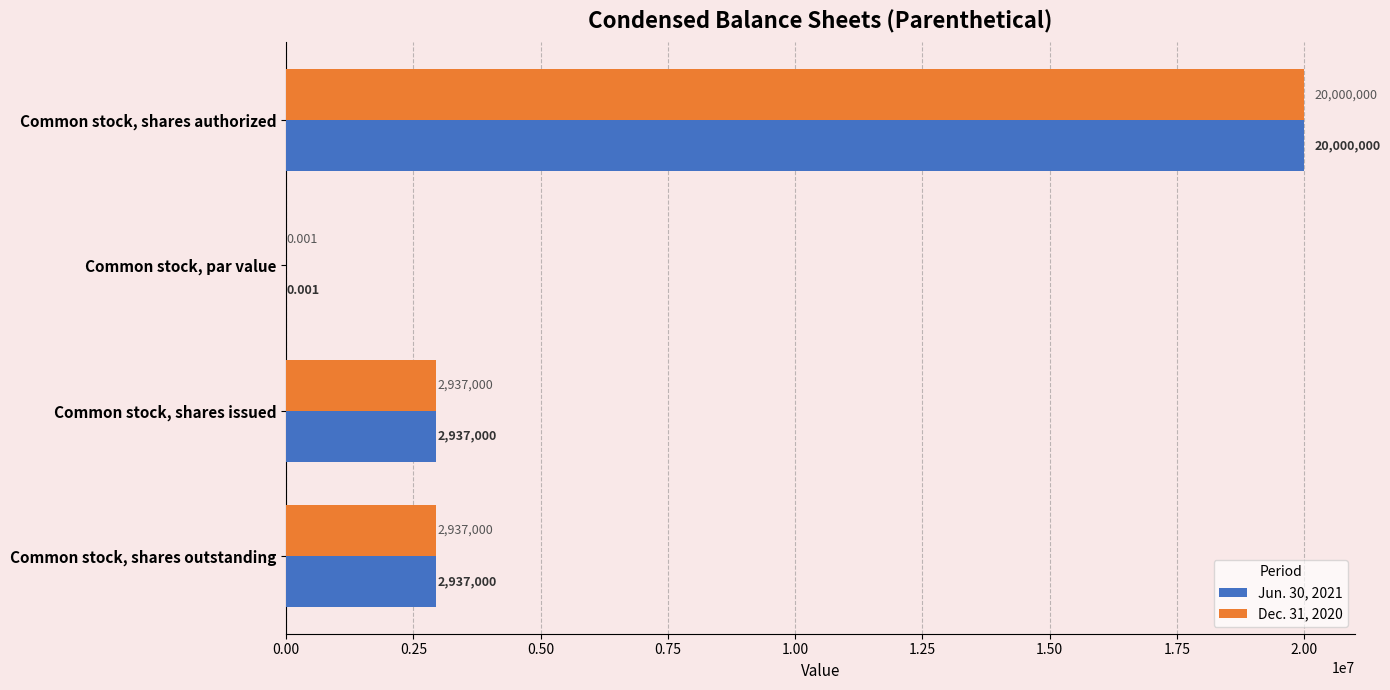

Is the value of Dec. 31, 2020 at Common stock, shares authorized greater than the value of Jun. 30, 2021 at Common stock, par value?

Yes